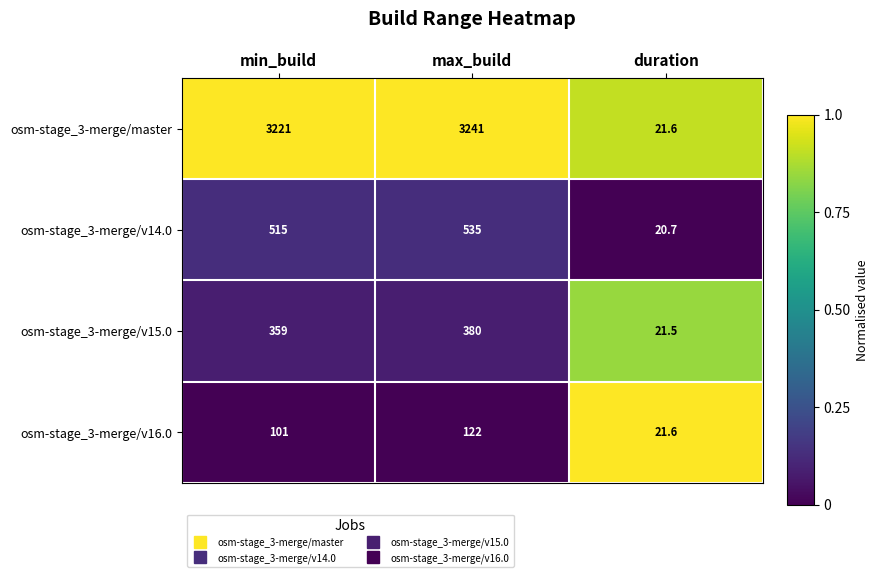

The osm-stage_3-merge/v14.0 series shows 515.0 at min_build. True or false?

True